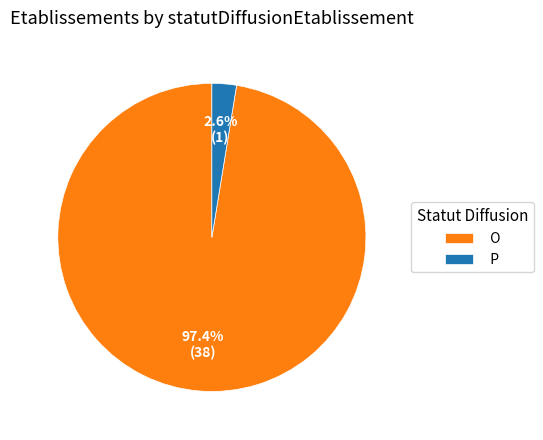

Does P account for over 50% of the chart?

No